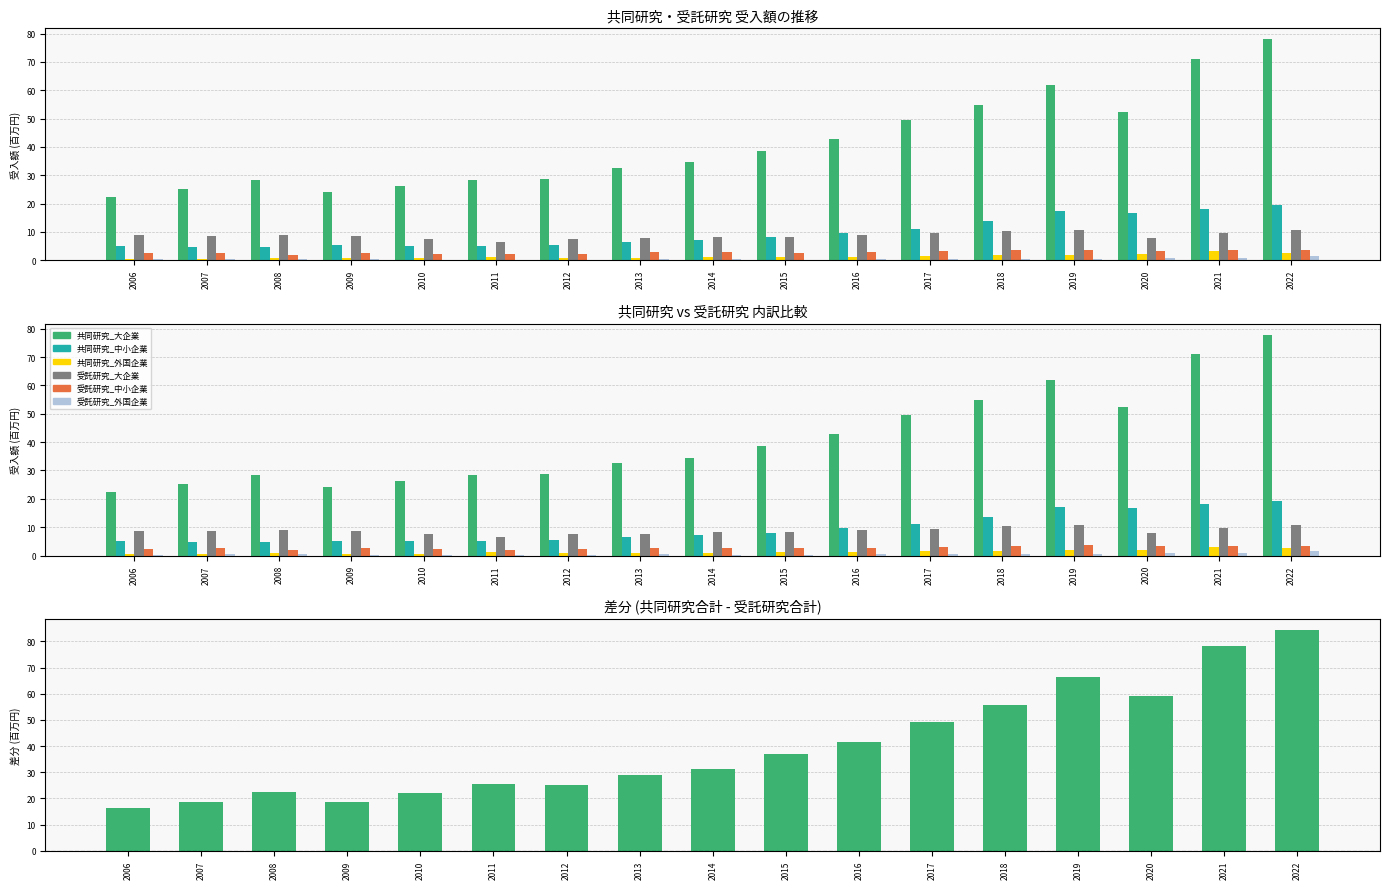

How many bars are there in each group?

6